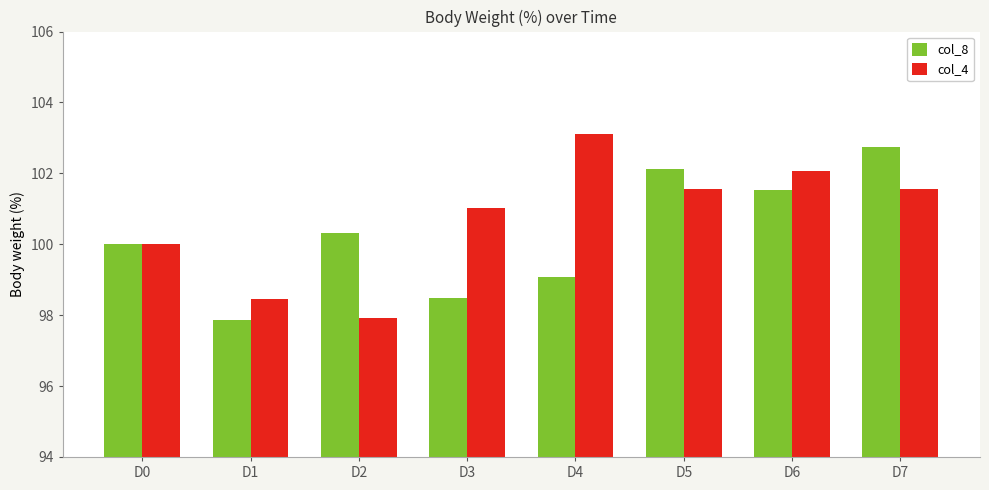

Reading left to right, what are all the values shown in this chart?

col_8: 100.0	97.9	100.3	98.5	99.1	102.1	101.5	102.7
col_4: 100.0	98.4	97.9	101.0	103.1	101.6	102.1	101.6